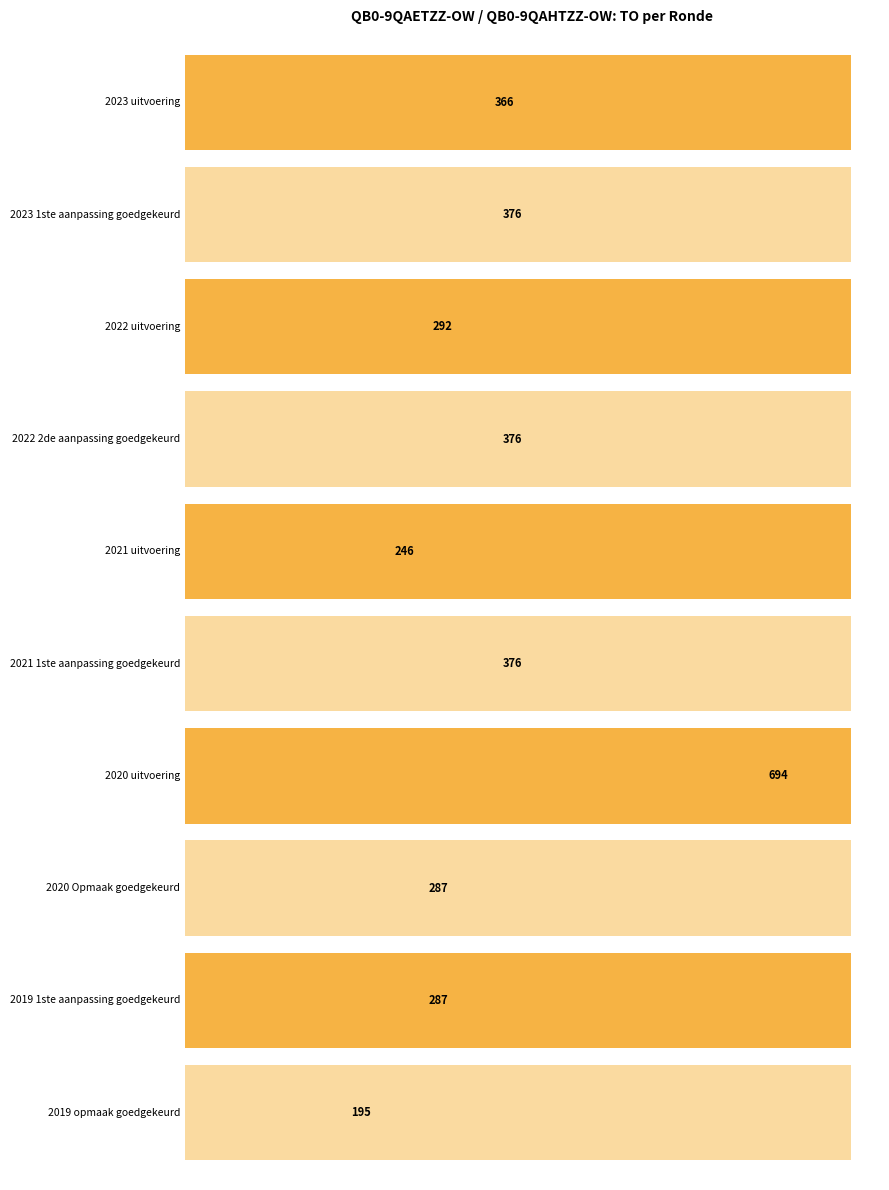

Approximately how many times larger is the value at 5 compared to 7?

1.3